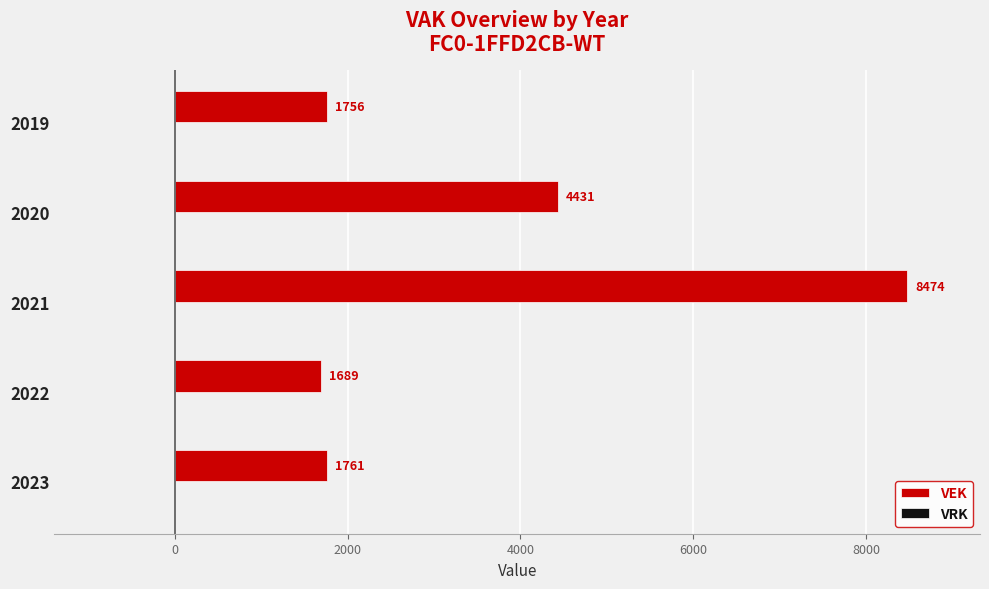

What is the approximate value at 2022?

1689